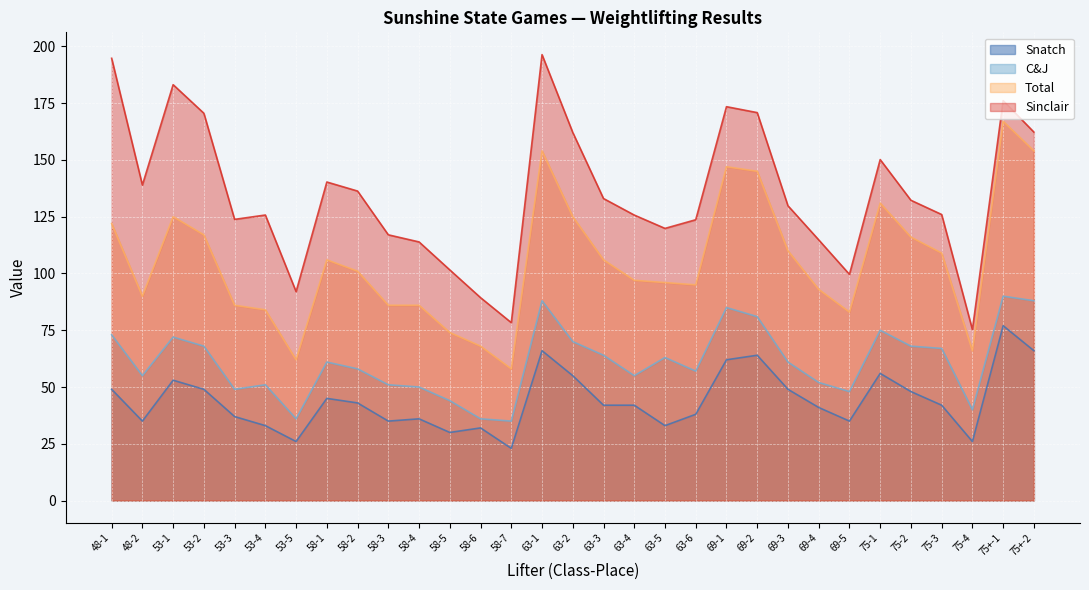

What is the difference between the second highest and second lowest values in the Snatch series?

40.0